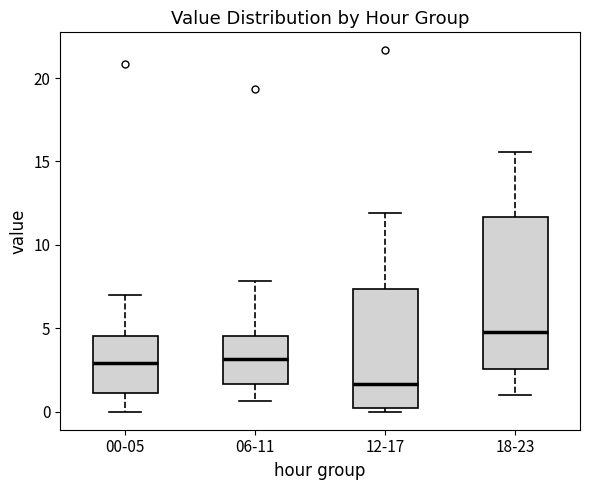

Reading left to right, read every box against the y-axis: the position of its median line, the range the box covers, and the ends of its whiskers. The values are not printed on the chart, so give them approximately, as read against the axis.

00-05: median 3.0, box 1.0 to 4.5, whiskers 0.0 to 7.0
06-11: median 3.0, box 1.5 to 4.5, whiskers 0.5 to 8.0
12-17: median 1.5, box 0.0 to 7.5, whiskers 0.0 (just below the box's lower edge) to 12.0
18-23: median 5.0, box 2.5 to 11.5, whiskers 1.0 to 15.5